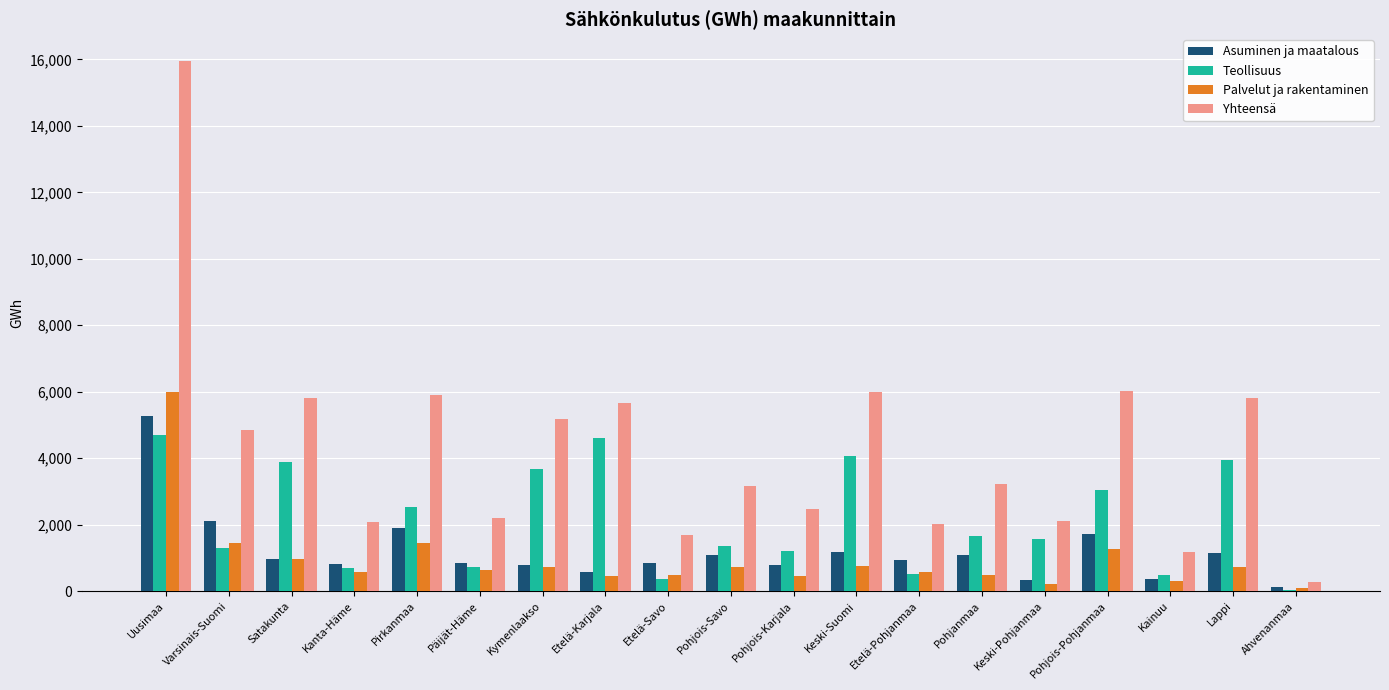

Is it true that Palvelut ja rakentaminen equals 476 at Pohjanmaa?

True